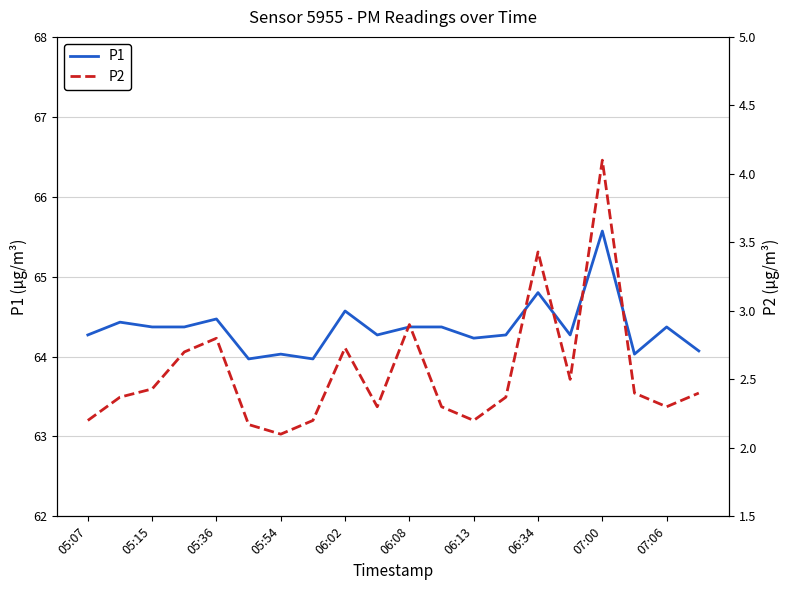

Between 10 and 06:08, which is larger?

10